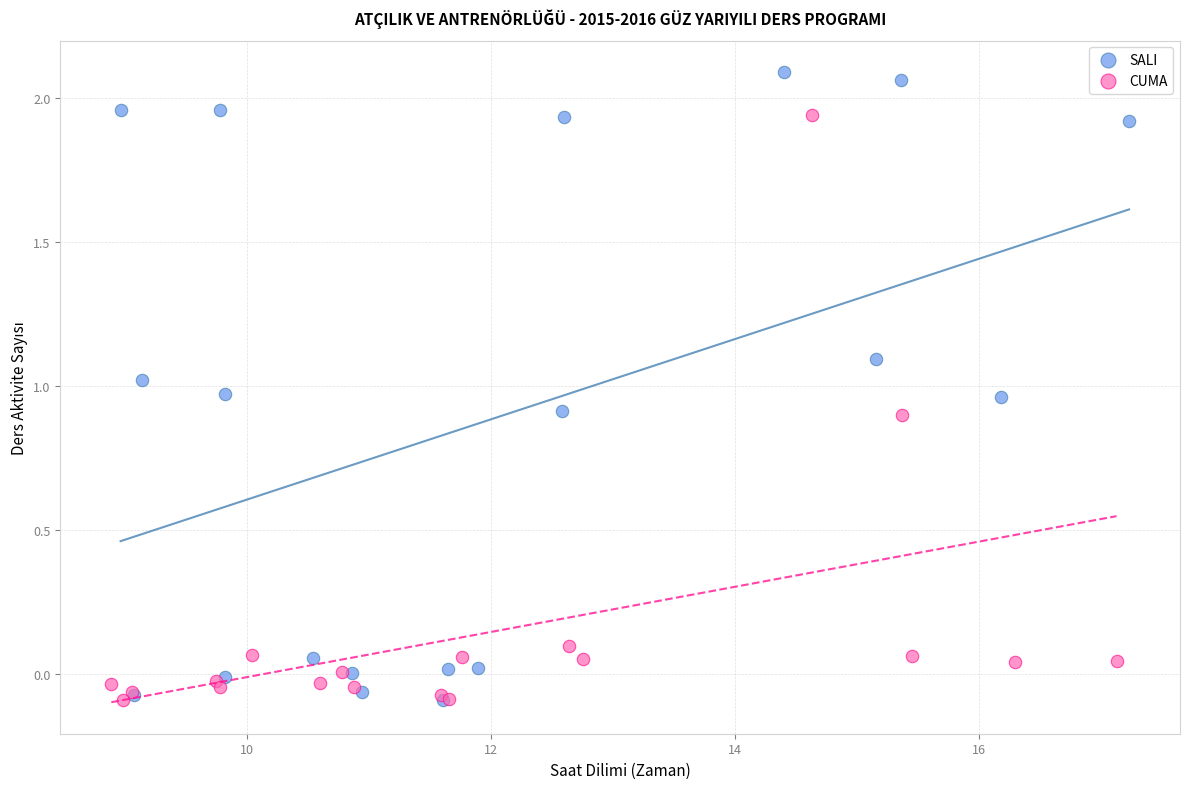

Which series reaches the maximum Y coordinate?

SALI